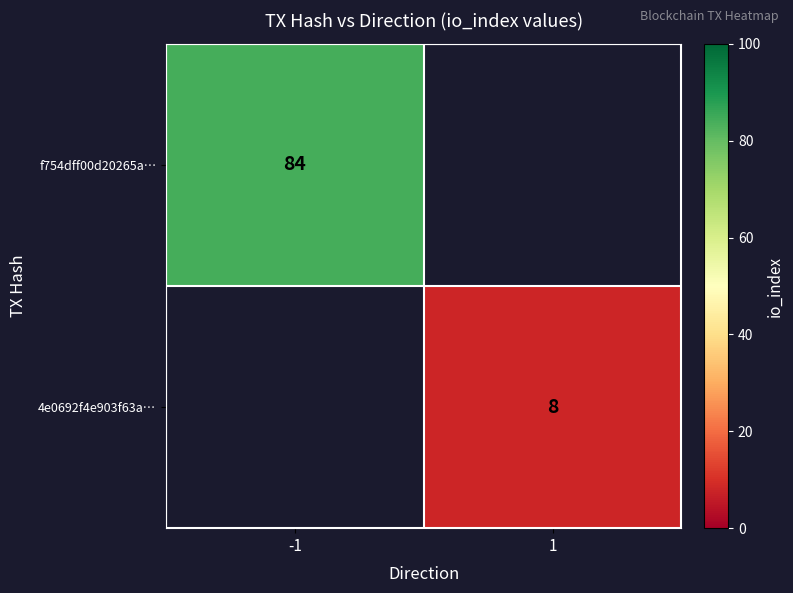

True or false: f754dff00d20265a… has a value of 84 at -1.

True